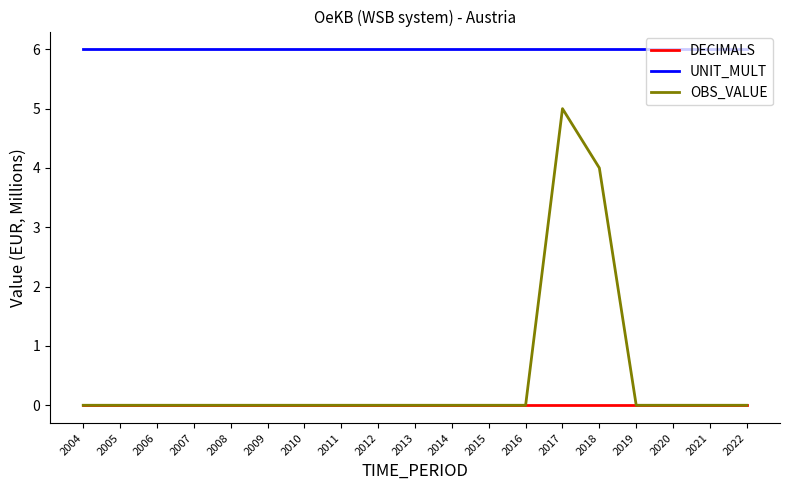

Is this an area chart (filled region under the line)?

No